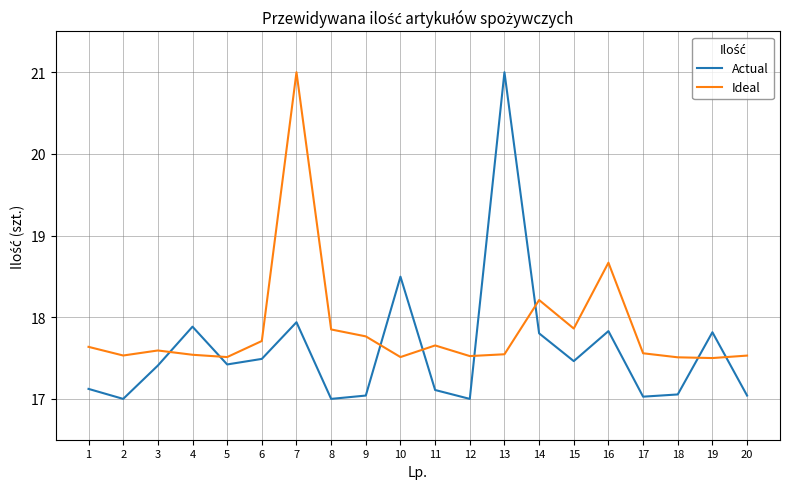

Rank the series at 13 from highest to lowest value.

Actual, Ideal